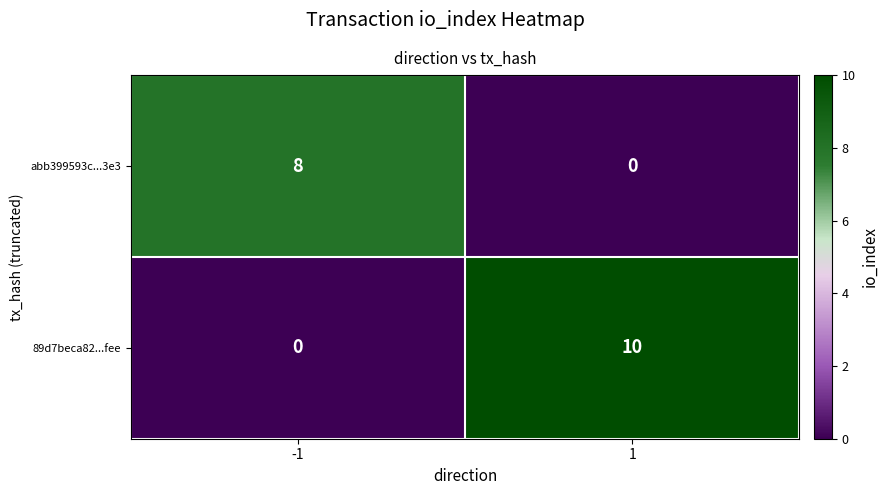

What is the approximate value of 89d7beca82...fee at 1, to the nearest 10?

10